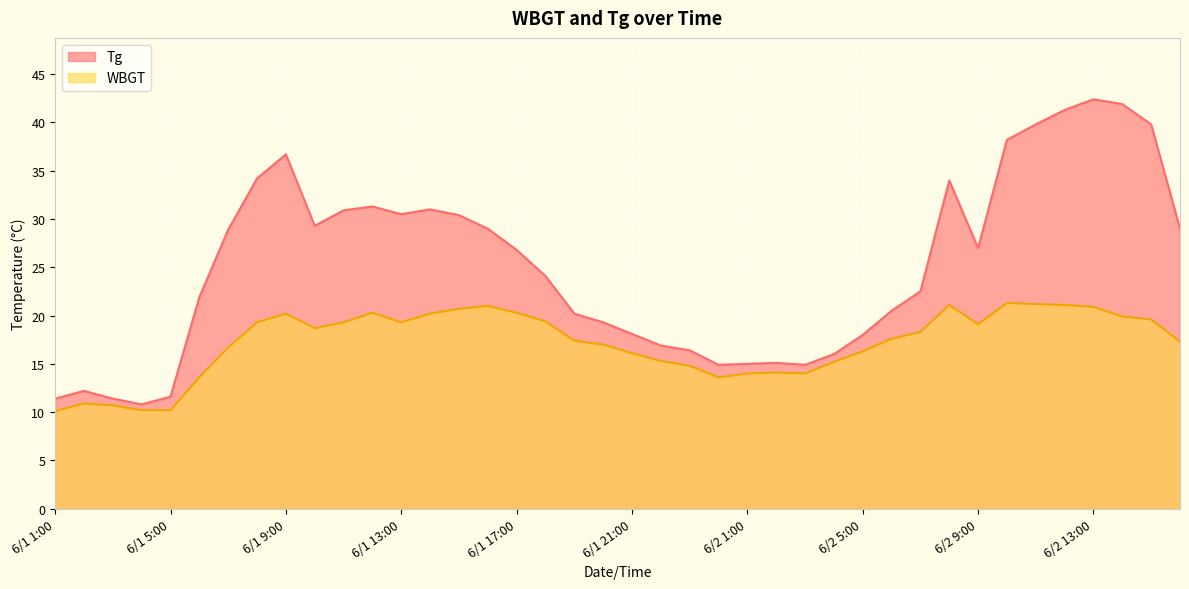

At how many categories does at least one series exceed 29?

15